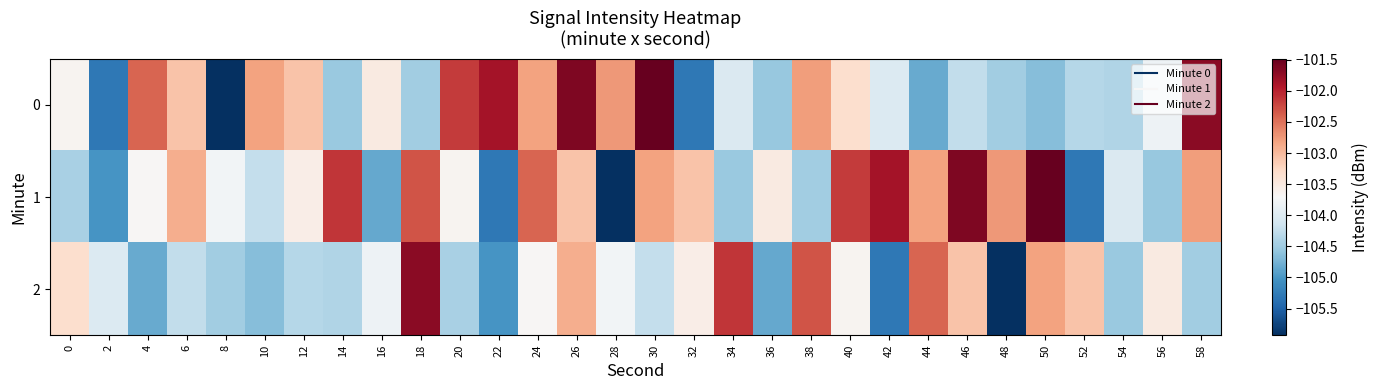

Reading left to right, what are all the values shown in this chart?

0: 0=-103.7	2=-105.3	4=-102.4	6=-103.1	8=-105.9	10=-102.8	12=-103.1	14=-104.5	16=-103.5	18=-104.5	20=-102.2	22=-101.9	24=-102.8	26=-101.6	28=-102.7	30=-101.5	32=-105.3	34=-104.0	36=-104.6	38=-102.8	40=-103.3	42=-104.0	44=-104.8	46=-104.2	48=-104.5	50=-104.6	52=-104.3	54=-104.4	56=-103.8	58=-101.7
1: 0=-104.4	2=-105.0	4=-103.7	6=-102.9	8=-103.8	10=-104.2	12=-103.6	14=-102.1	16=-104.8	18=-102.3	20=-103.7	22=-105.3	24=-102.4	26=-103.1	28=-105.9	30=-102.8	32=-103.1	34=-104.5	36=-103.5	38=-104.5	40=-102.2	42=-101.9	44=-102.8	46=-101.6	48=-102.7	50=-101.5	52=-105.3	54=-104.0	56=-104.6	58=-102.8
2: 0=-103.3	2=-104.0	4=-104.8	6=-104.2	8=-104.5	10=-104.6	12=-104.3	14=-104.4	16=-103.8	18=-101.7	20=-104.4	22=-105.0	24=-103.7	26=-102.9	28=-103.8	30=-104.2	32=-103.6	34=-102.1	36=-104.8	38=-102.3	40=-103.7	42=-105.3	44=-102.4	46=-103.1	48=-105.9	50=-102.8	52=-103.1	54=-104.5	56=-103.5	58=-104.5